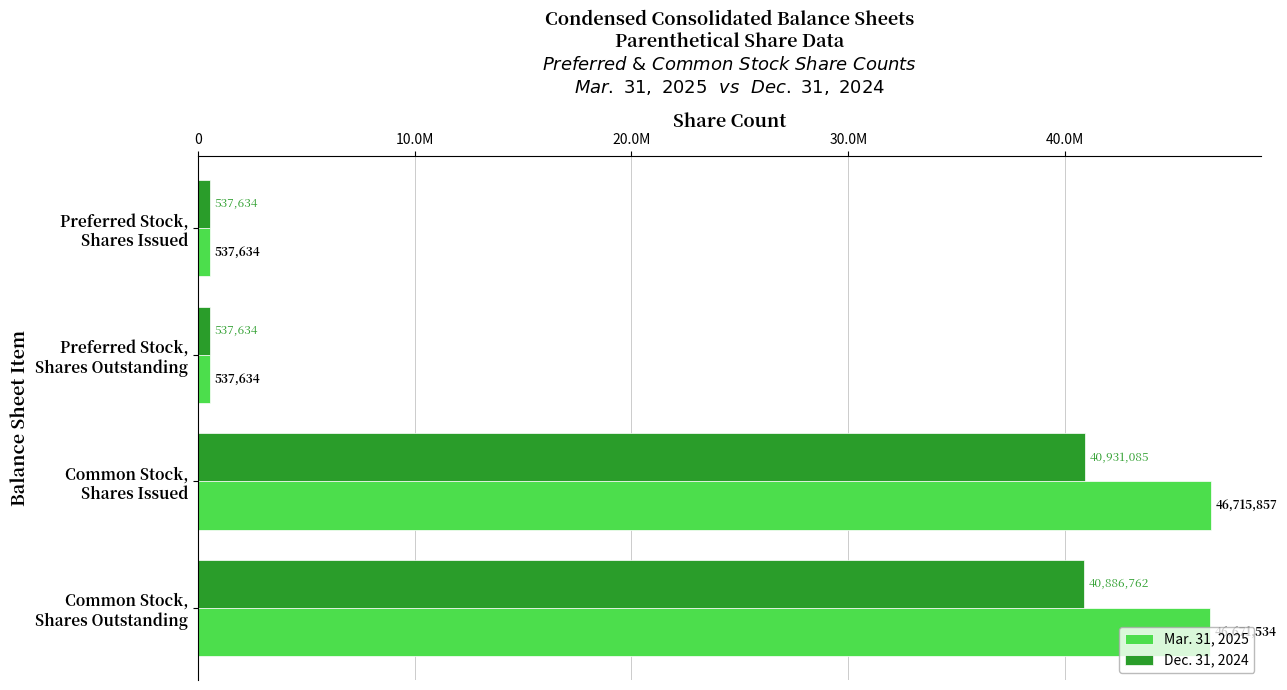

What are all the series names shown in the legend?

Mar. 31, 2025, Dec. 31, 2024